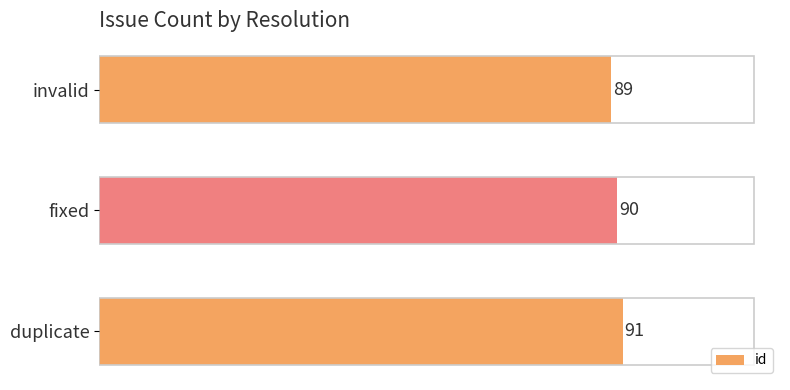

Where is the data nearest to the value 90?

fixed